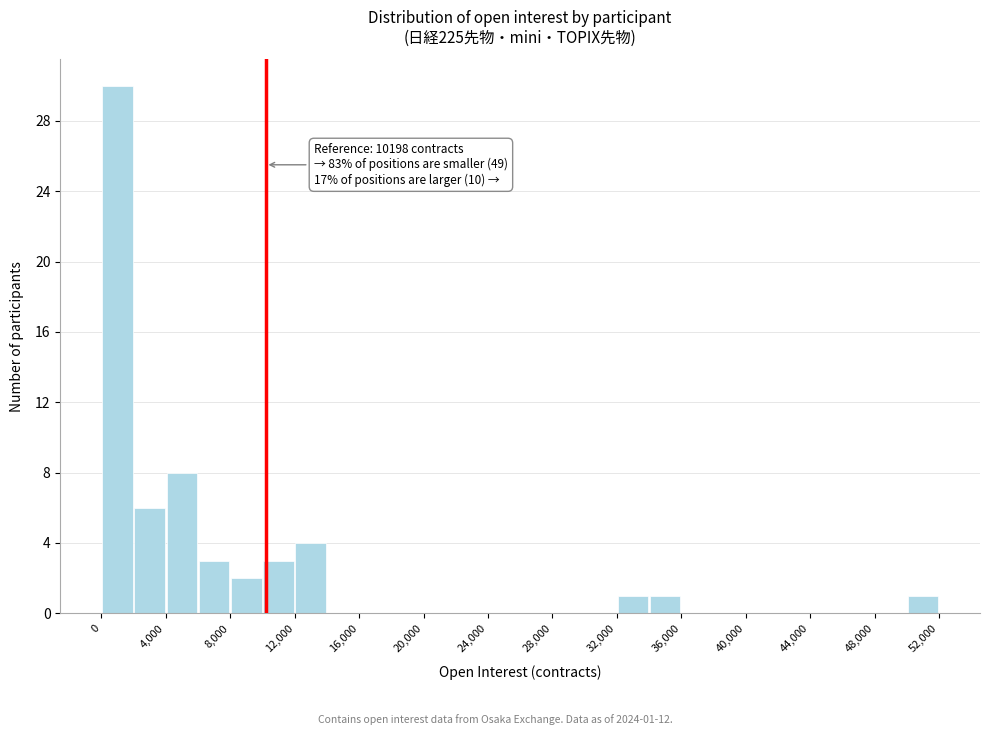

Over which range of the x-axis is the bar tallest?

0 to 2000